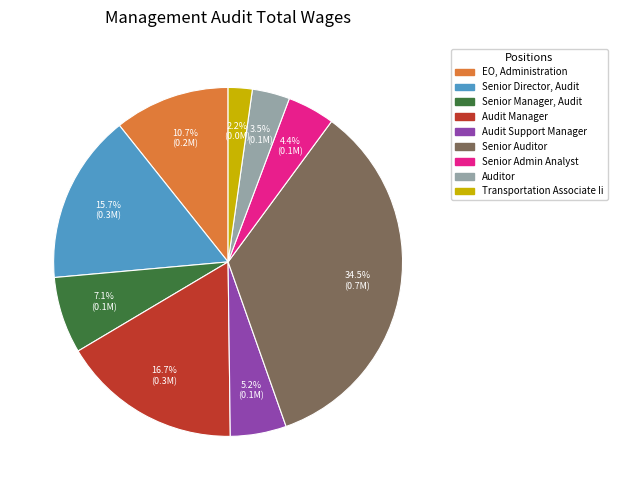

Rank the categories by value from highest to lowest.

Senior Auditor, Audit Manager, Senior Director, Audit, EO, Administration, Senior Manager, Audit, Audit Support Manager, Senior Admin Analyst, Auditor, Transportation Associate Ii